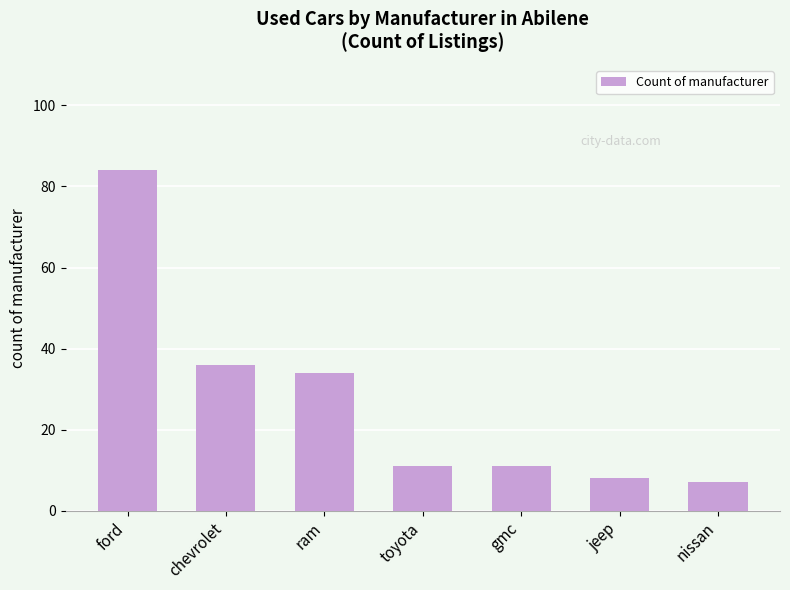

Which category has the highest value across all series?

ford